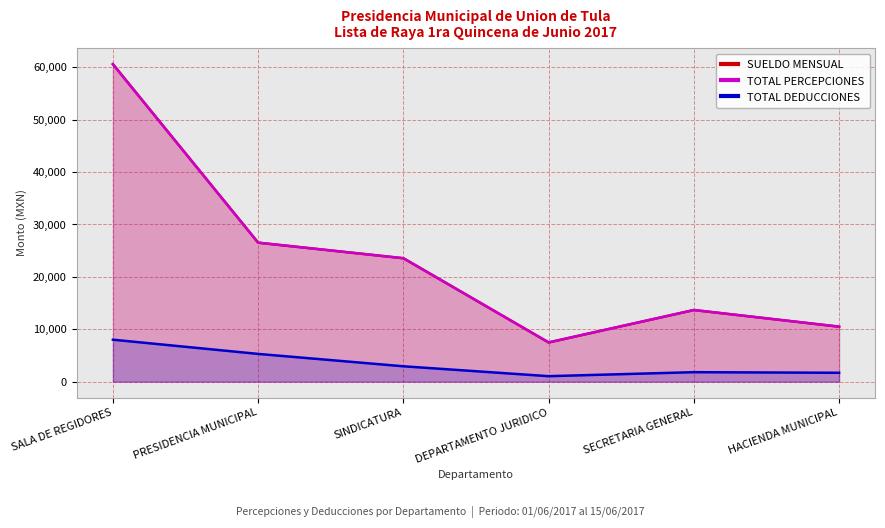

What is the difference between the maximum and second lowest values in the SUELDO MENSUAL series?

50084.5